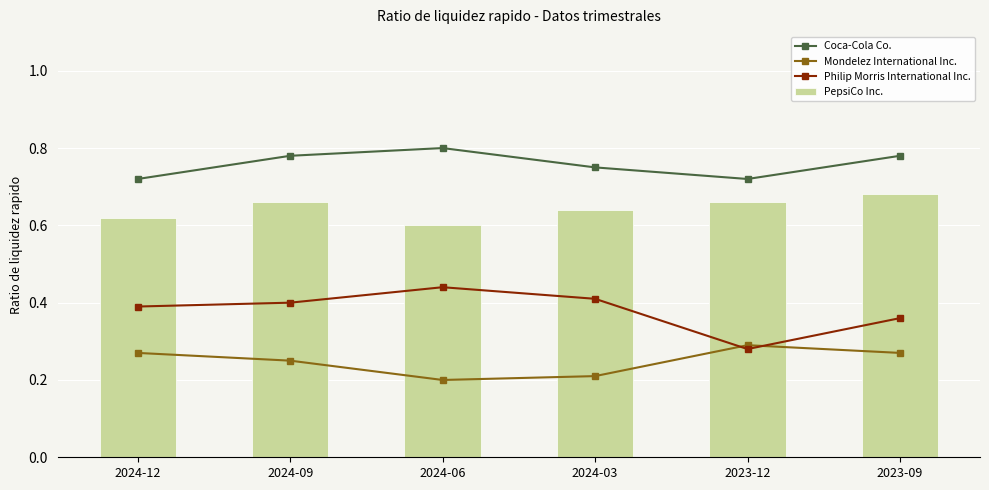

What is the label of the 2nd bar from the left?

2024-09